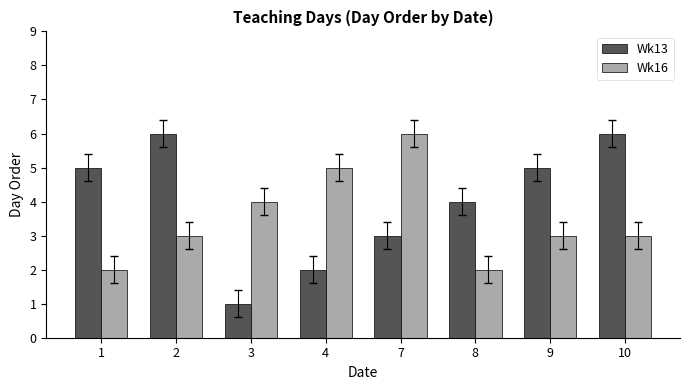

The Wk16 series shows 3 at 2. True or false?

True